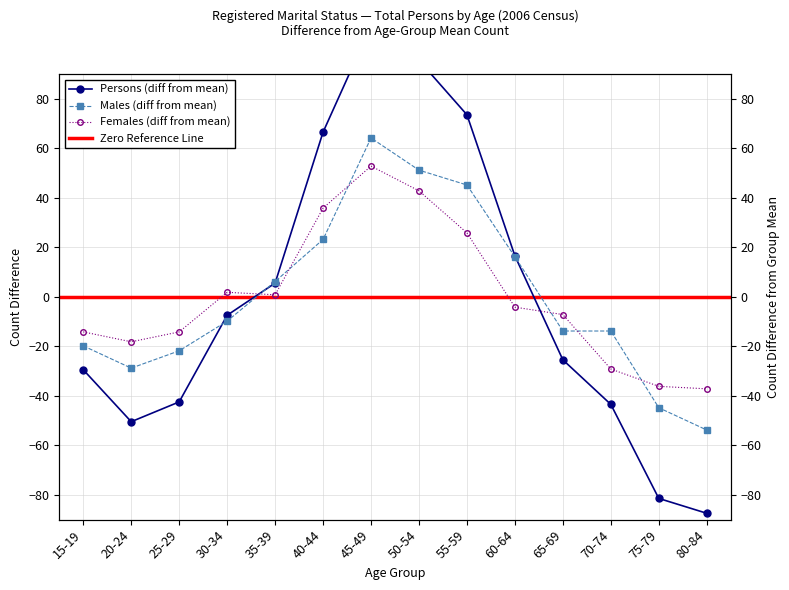

What is the total value across all series at 50-54?

189.6